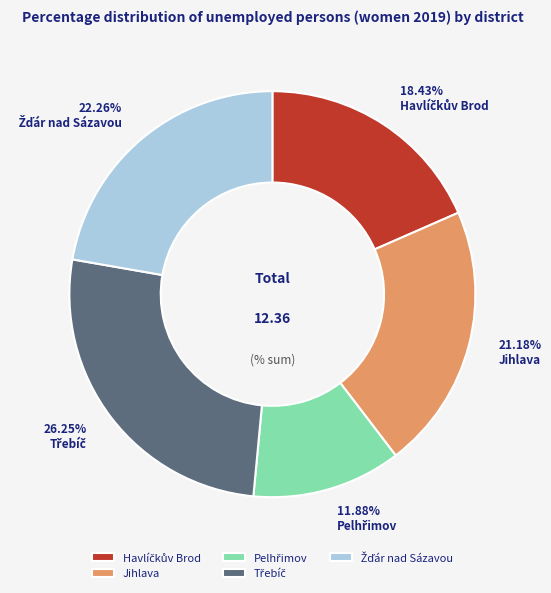

Does any single category account for the majority?

No